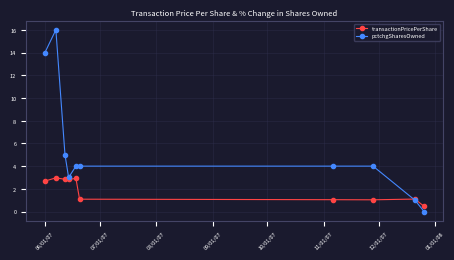

Which series has the widest spread of values?

pctchgSharesOwned